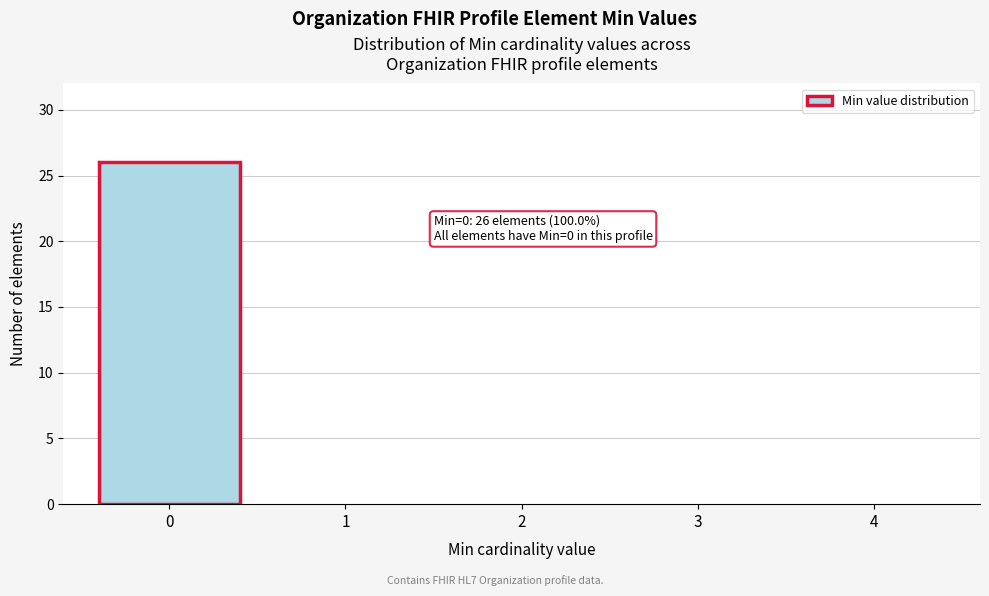

Reading right to left, what are all the values shown in this chart?

4=0	3=0	2=0	1=0	0=26